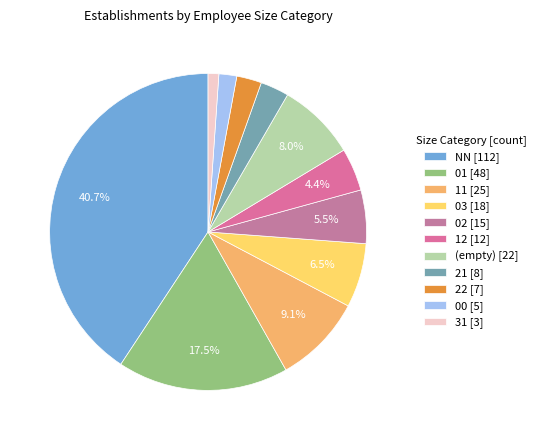

Count the number of slices in the pie.

11